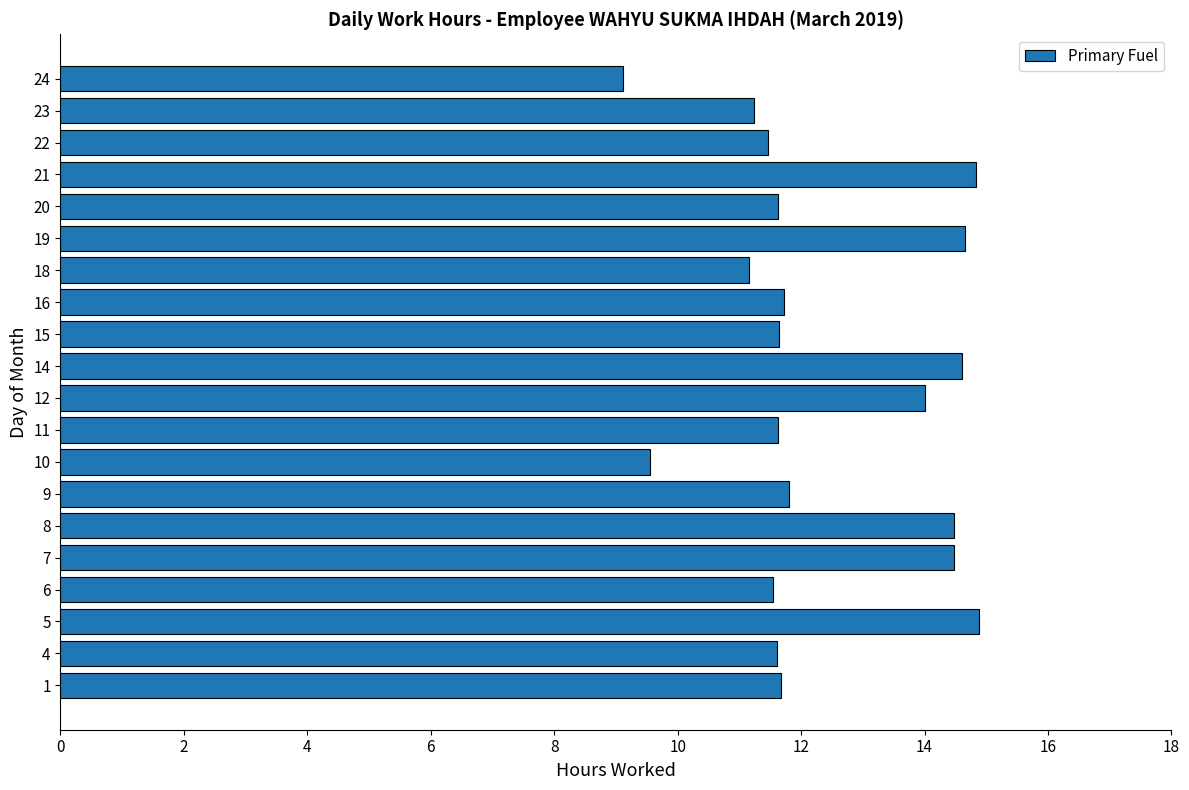

Which label corresponds to the smallest value in the chart?

24